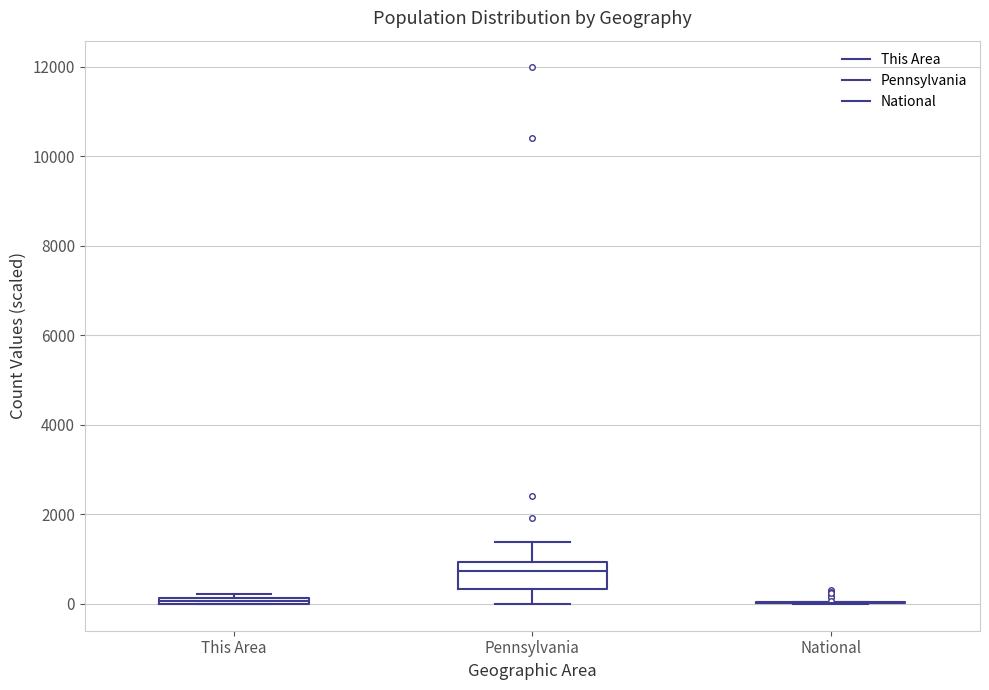

Comparing the boxes themselves (not the whiskers), which one is the tallest?

Pennsylvania